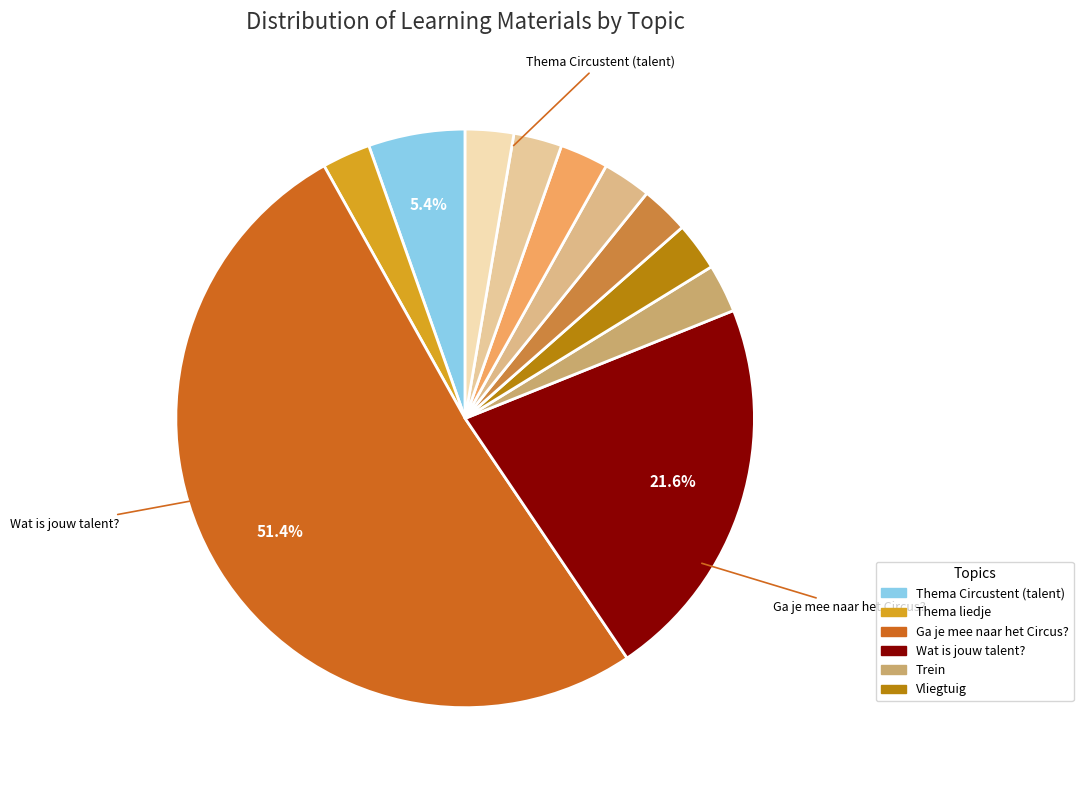

How many slices are in this pie chart?

11